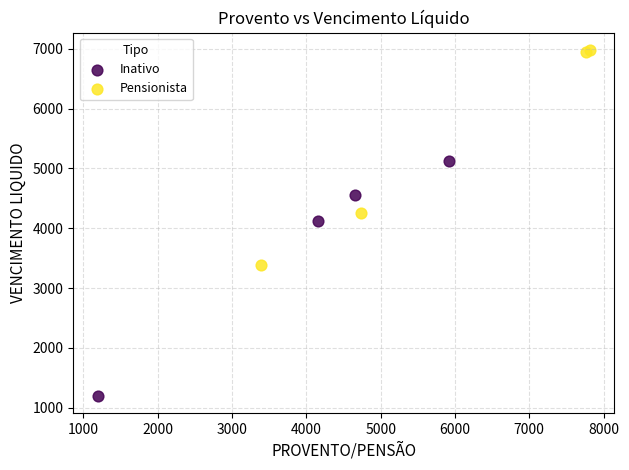

Which series contains the highest Y value?

Pensionista